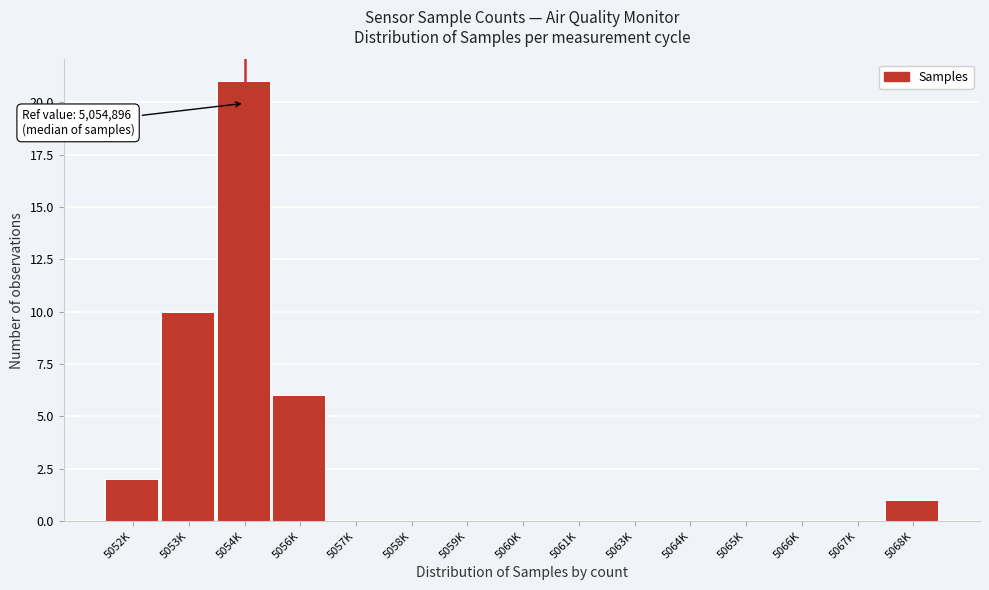

Reading left to right, what are all the values shown in this chart?

5052K=2	5053K=10	5054K=21	5056K=6	5057K=0	5058K=0	5059K=0	5060K=0	5061K=0	5063K=0	5064K=0	5065K=0	5066K=0	5067K=0	5068K=1